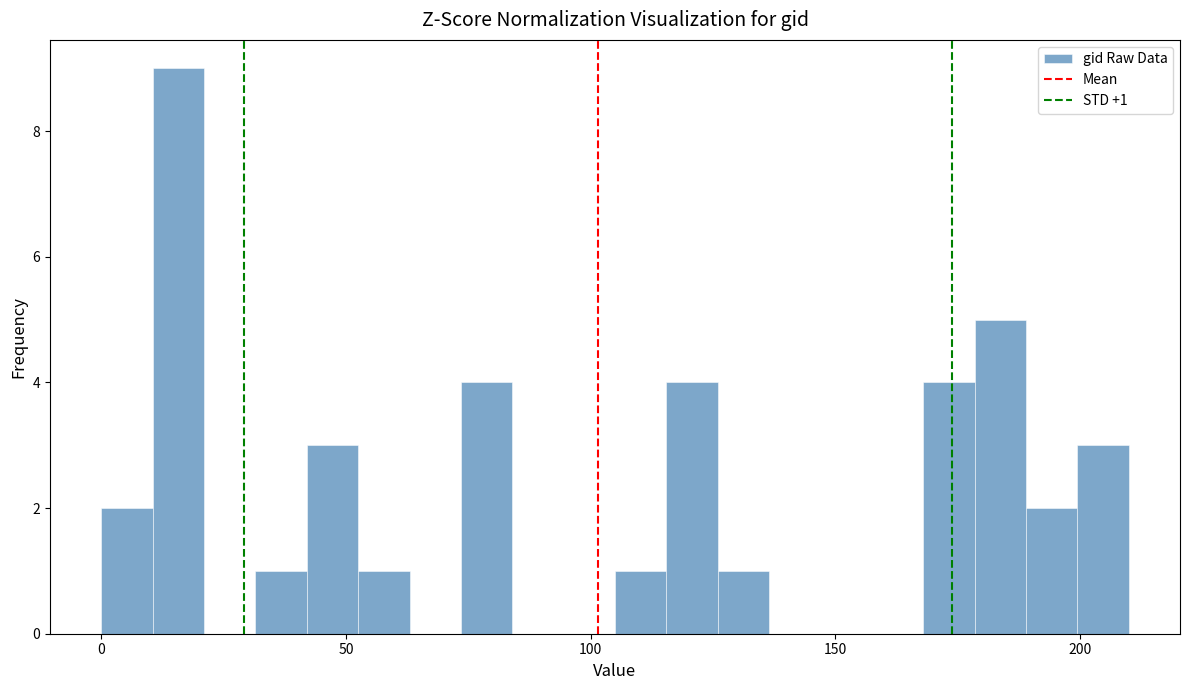

Around what value on the x-axis is the tallest bar? Give the approximate position of its centre, as read against the axis.

15